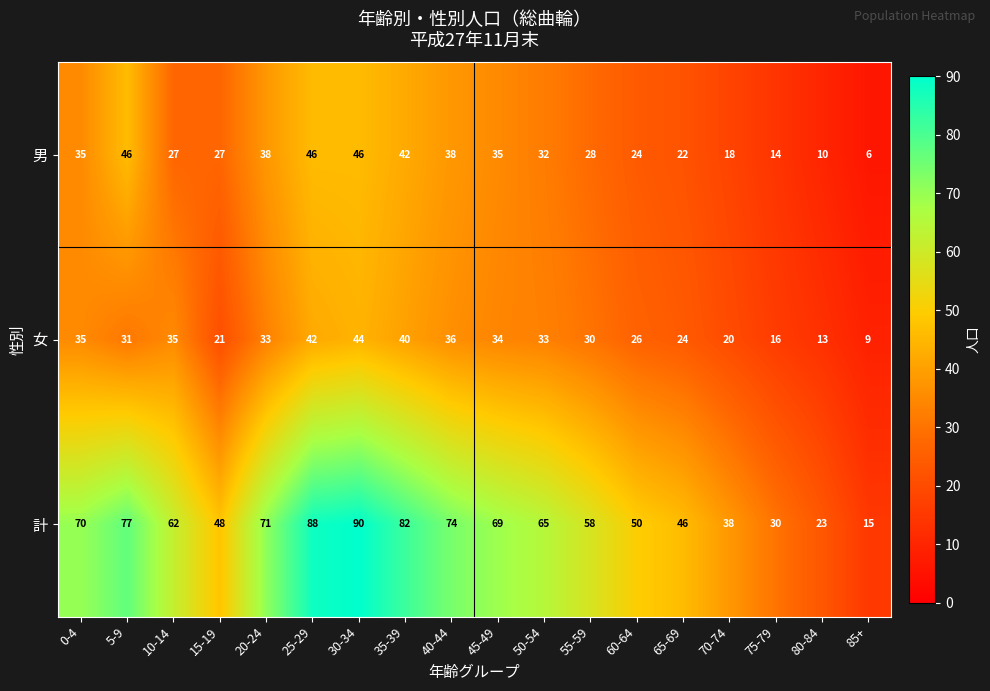

At which label does 女 first exceed 33?

0-4